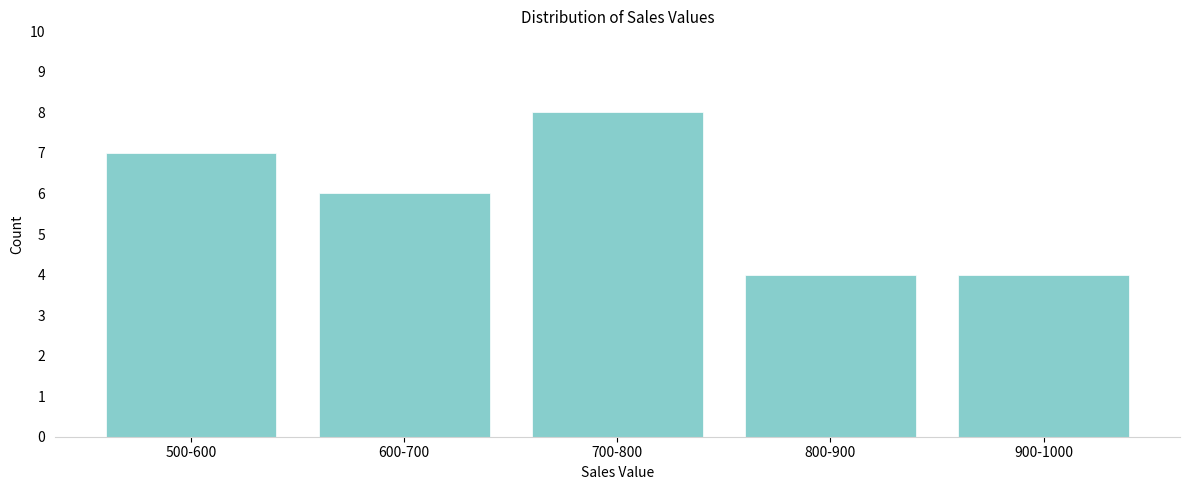

Reading left to right, what are all the values shown in this chart?

500-600=7	600-700=6	700-800=8	800-900=4	900-1000=4